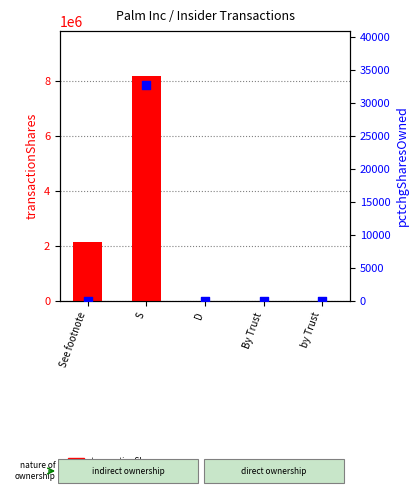

Which series has the largest Y range (max minus min)?

transactionShares